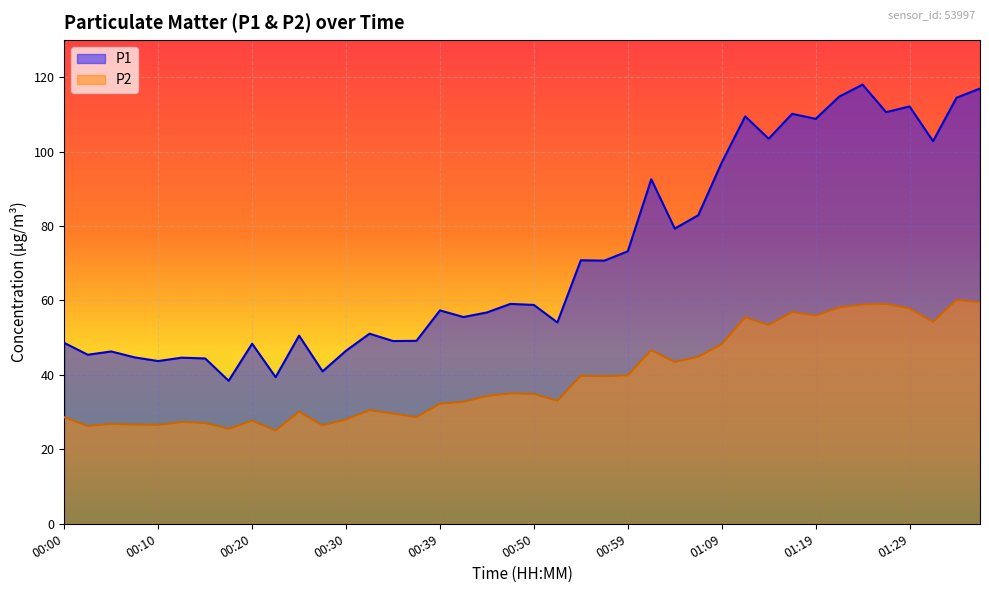

At how many categories does at least one series exceed 32?

40